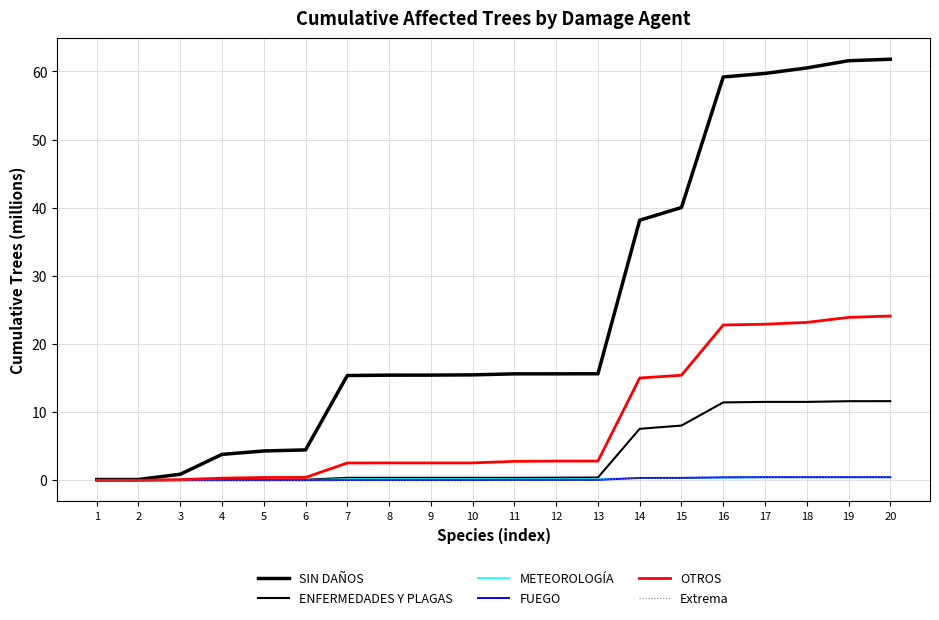

What is the average value of the SIN DAÑOS series?

25.2